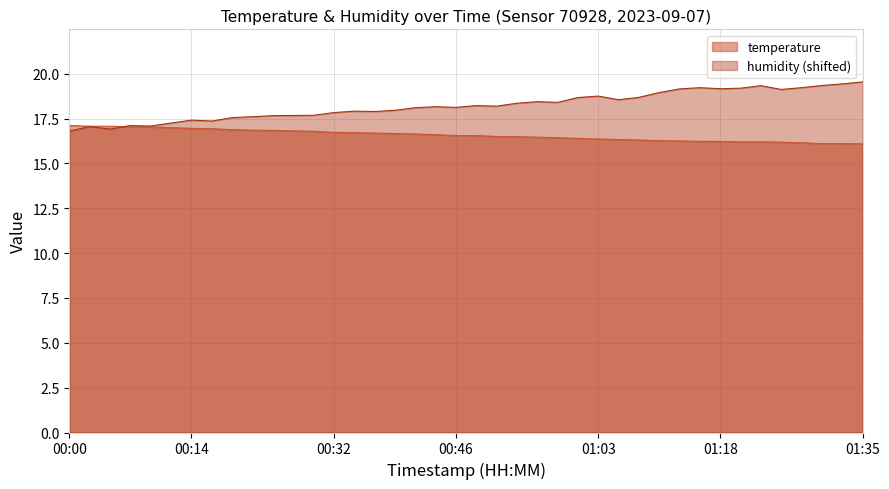

How many lines are shown in the chart?

2